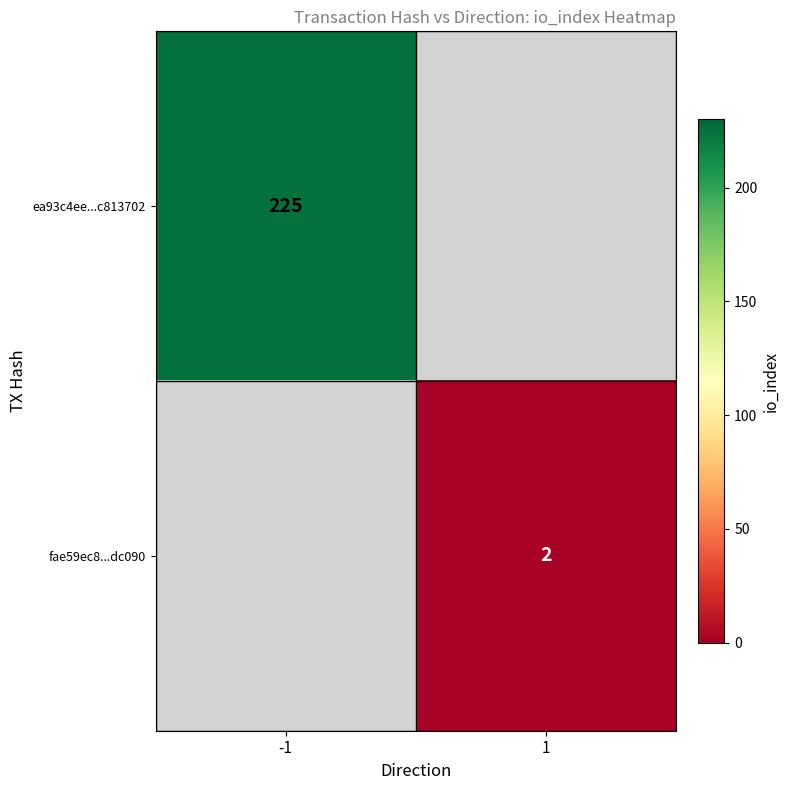

At which category does the chart reach its peak across all series?

-1